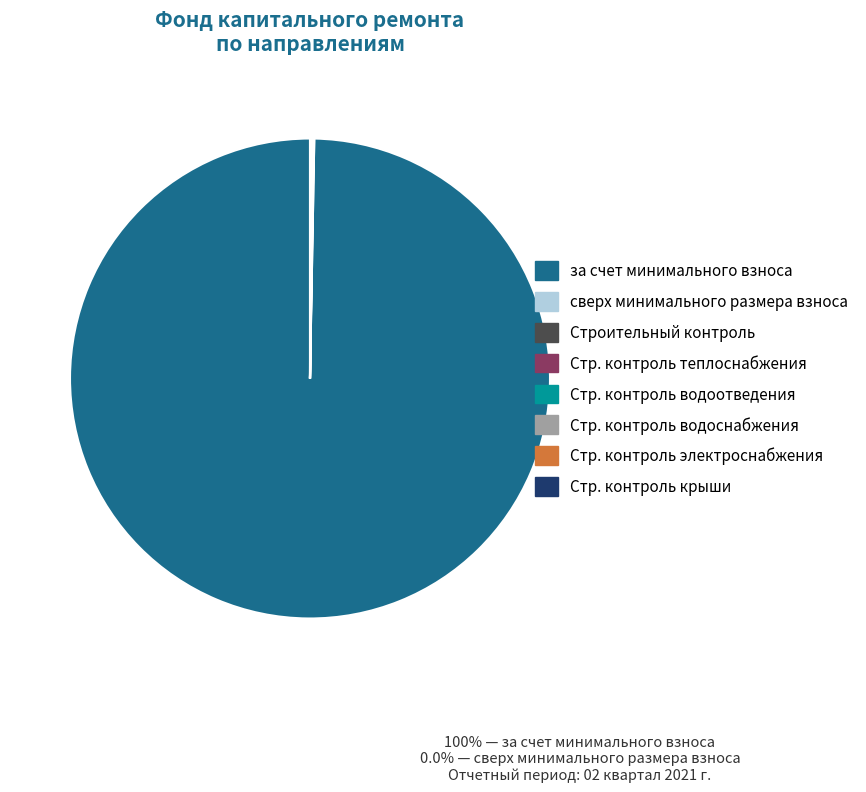

Which slice is the largest?

за счет минимального взноса